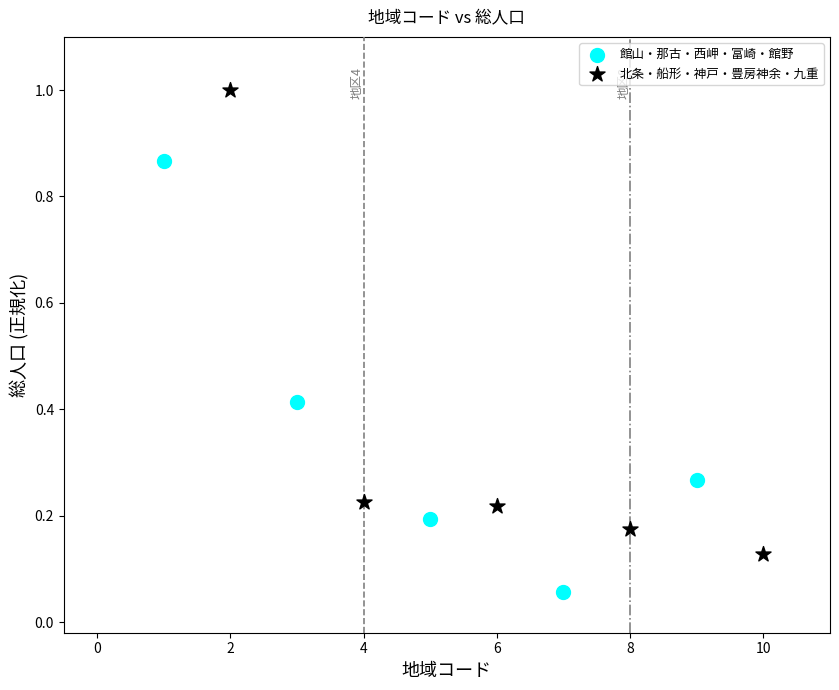

Which series reaches the maximum Y coordinate?

北条・船形・神戸・豊房神余・九重